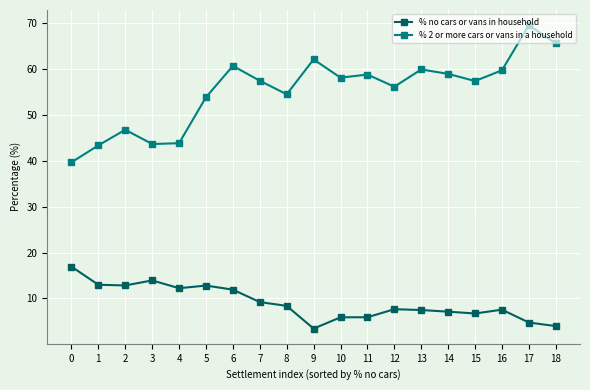

What is the minimum value for % 2 or more cars or vans in a household?

39.7